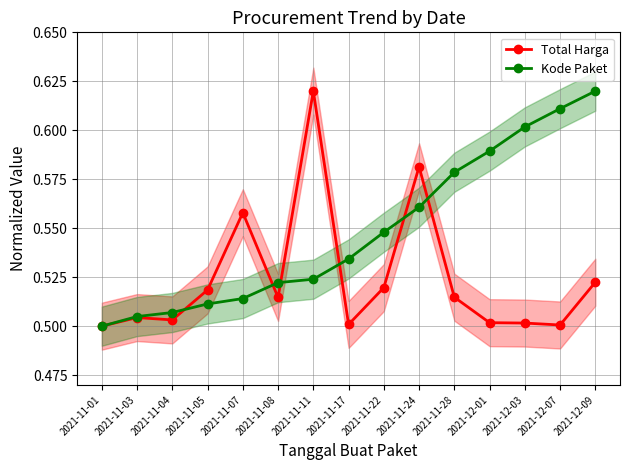

The Total Harga series shows 0.5 at 2021-11-08. True or false?

True